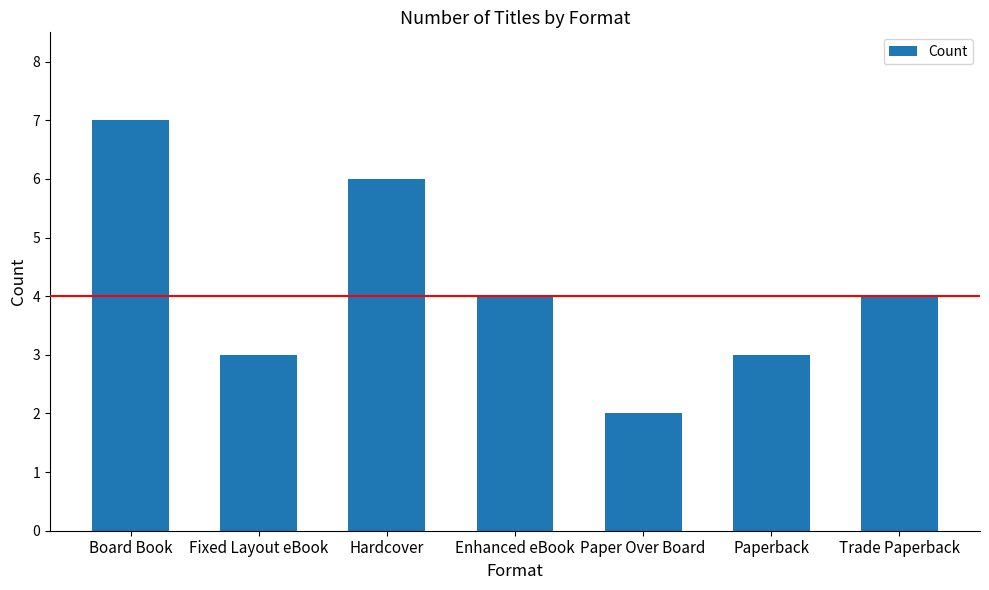

Reading right to left, list all the values displayed in this chart.

4	3	2	4	6	3	7